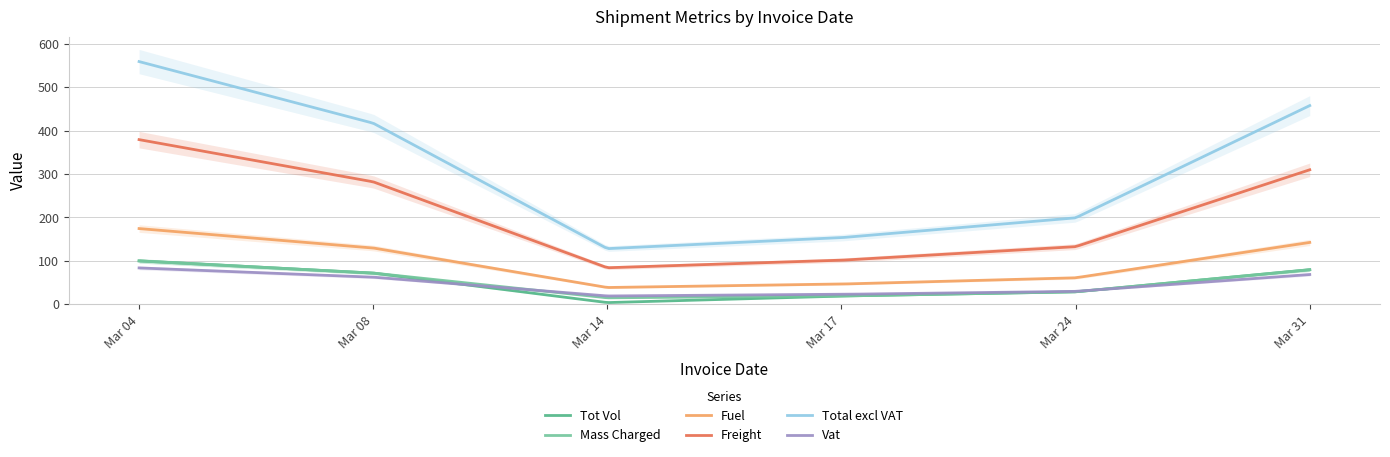

Is the value of Fuel at 2022-03-17 greater than the value of Freight at 2022-03-14?

No